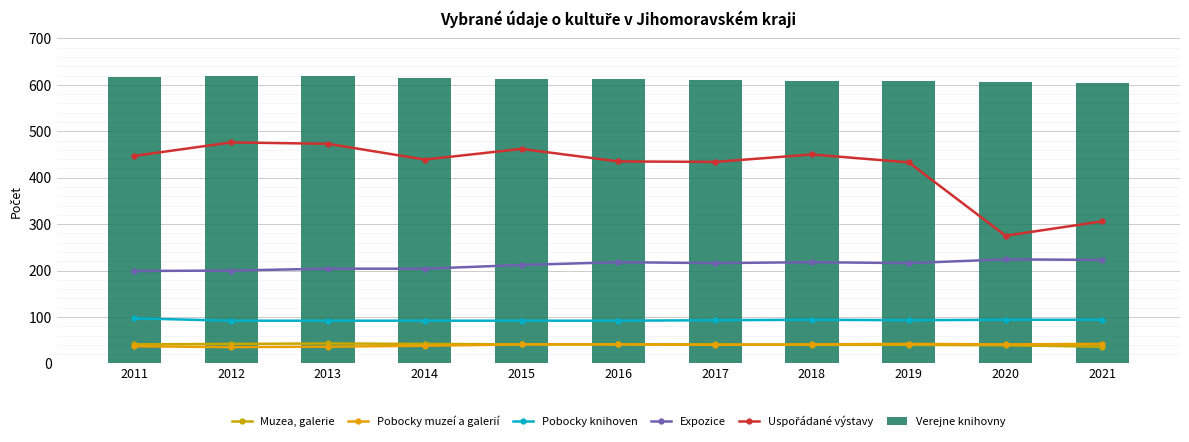

At which category is the sum across all series the highest?

2013